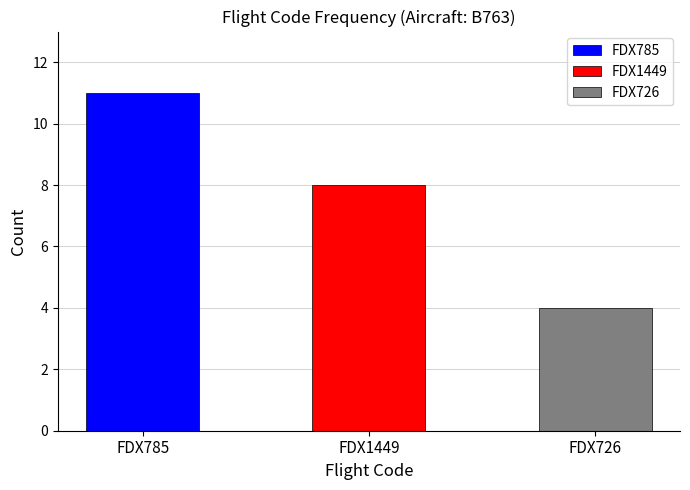

Are the bars grouped side by side (vs. stacked)?

Yes